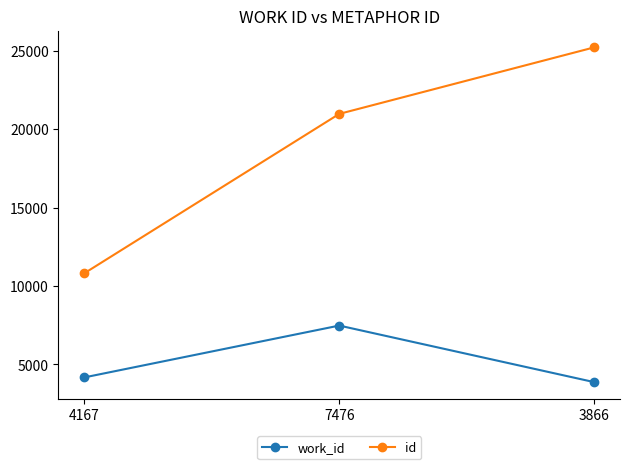

At which label is id closest to 18007?

7476